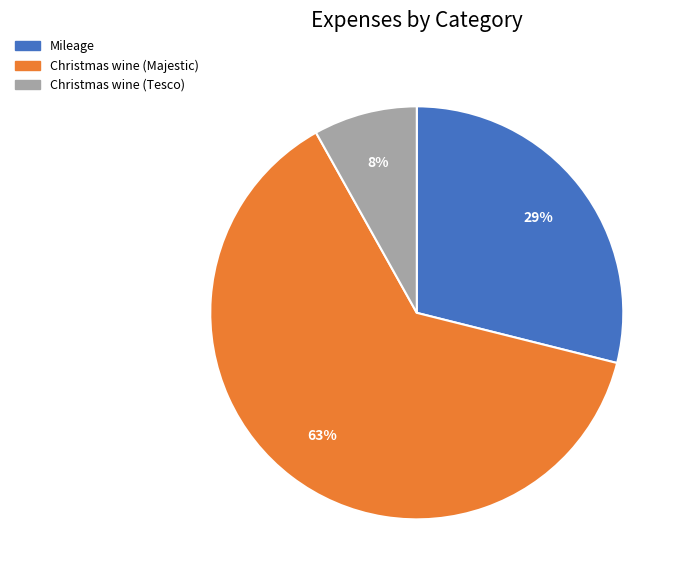

Is it true that Mileage is 29% of the pie?

True